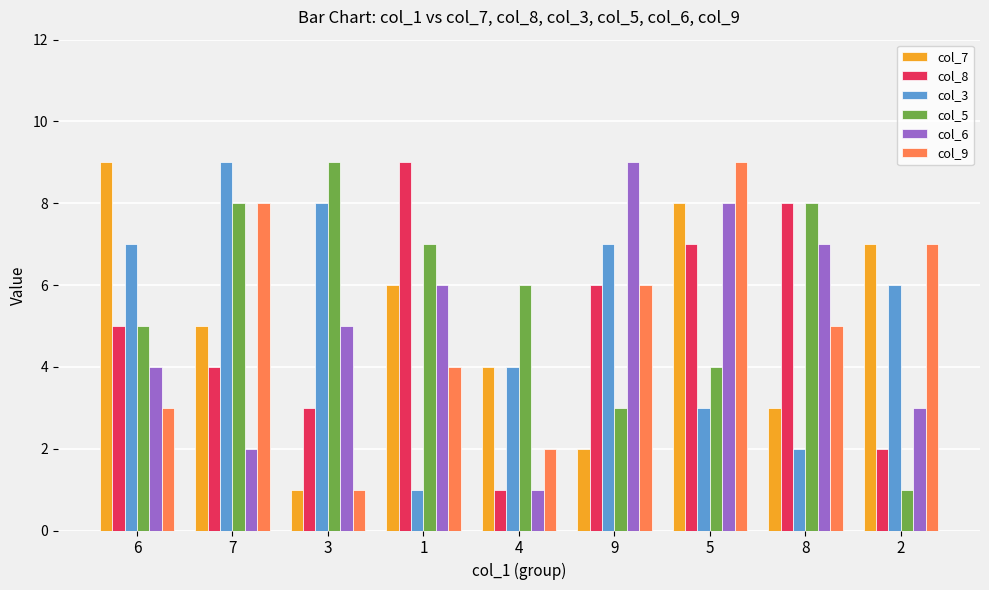

What are all the series names shown in the legend?

col_7, col_8, col_3, col_5, col_6, col_9